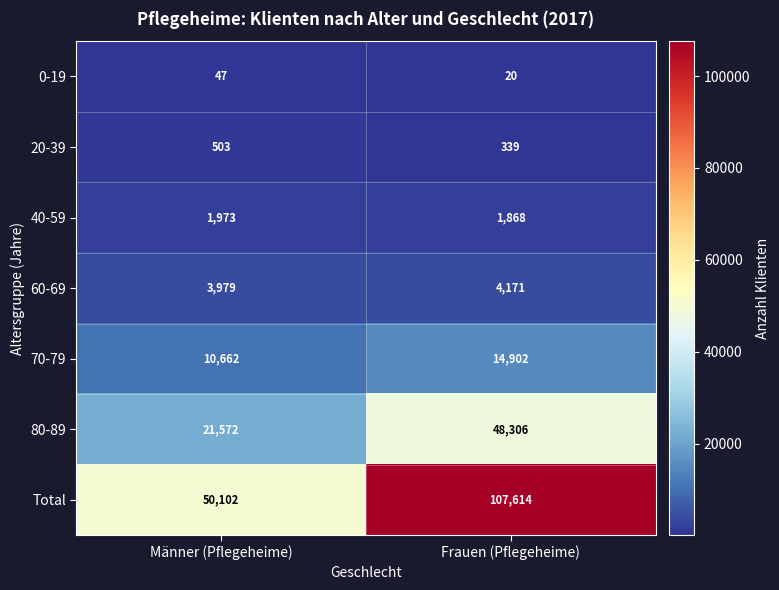

Which label corresponds to the largest value in the chart?

Frauen (Pflegeheime)